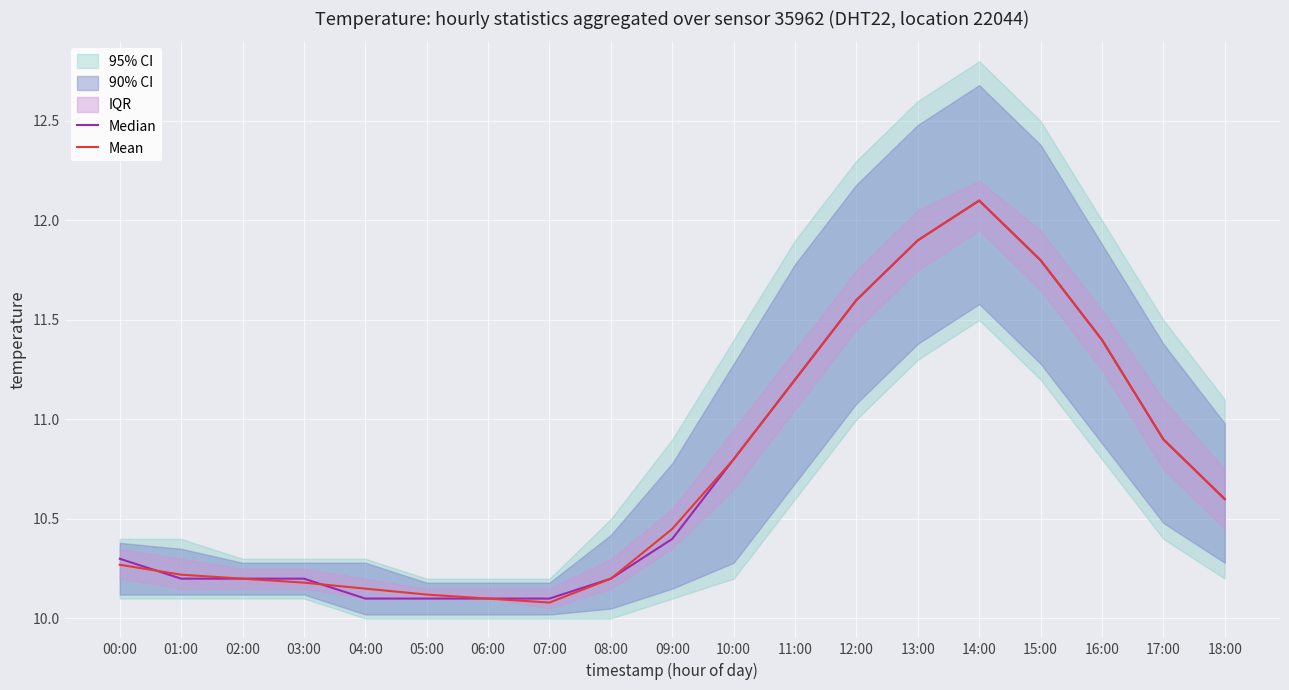

Which series changed the most between 00:00 and 16:00?

Mean